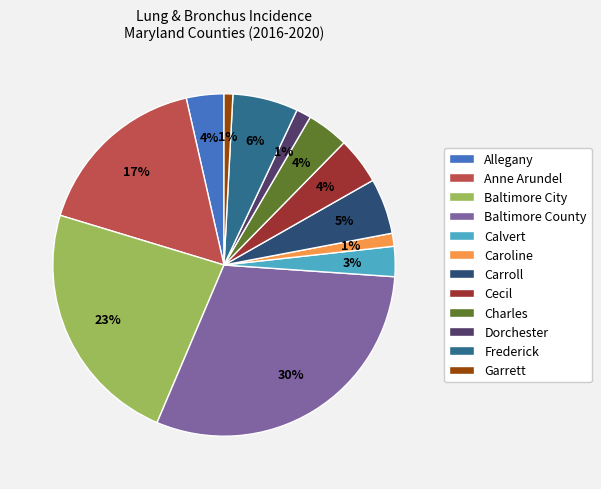

Which has a higher value, Baltimore City or Frederick?

Baltimore City